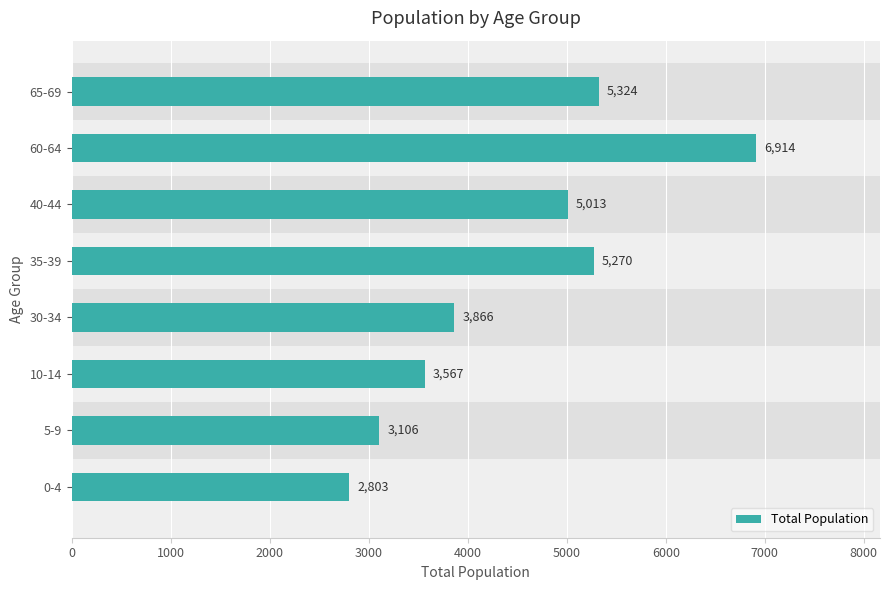

Reading bottom to top, what are all the values shown in this chart?

2803	3106	3567	3866	5270	5013	6914	5324